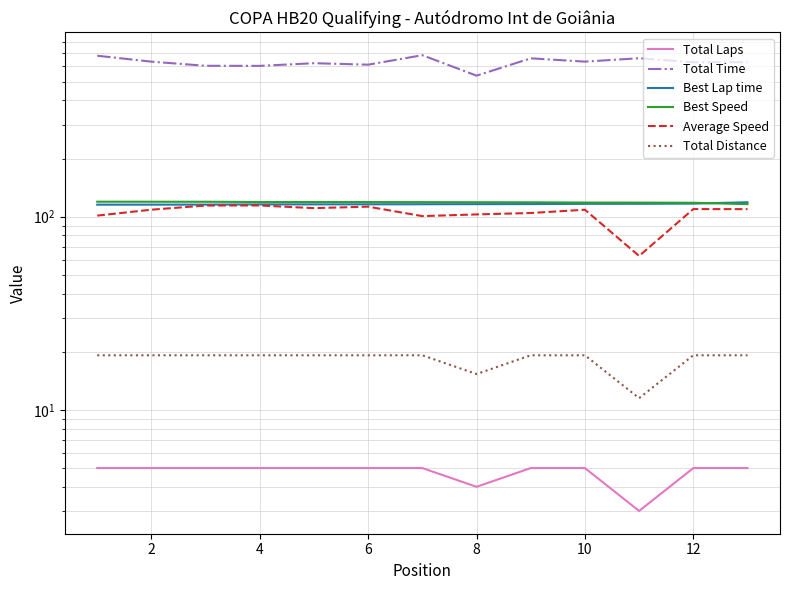

At 12, list the series in order from largest to smallest.

Total Time, Best Speed, Best Lap time, Average Speed, Total Distance, Total Laps